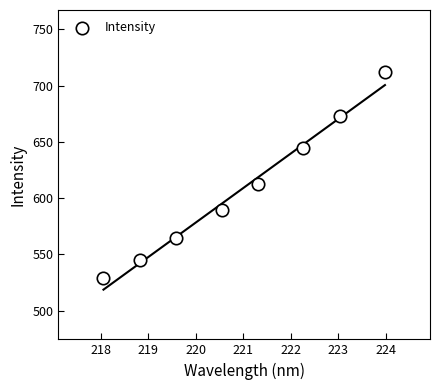

What is the average X value?

220.9